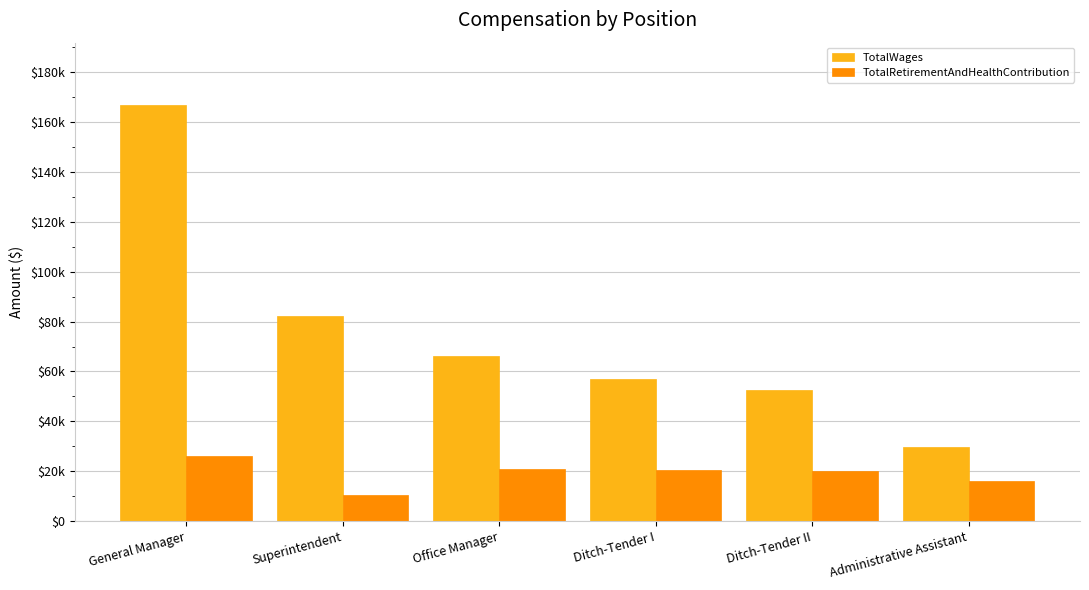

What are all the series names shown in the legend?

TotalWages, TotalRetirementAndHealthContribution